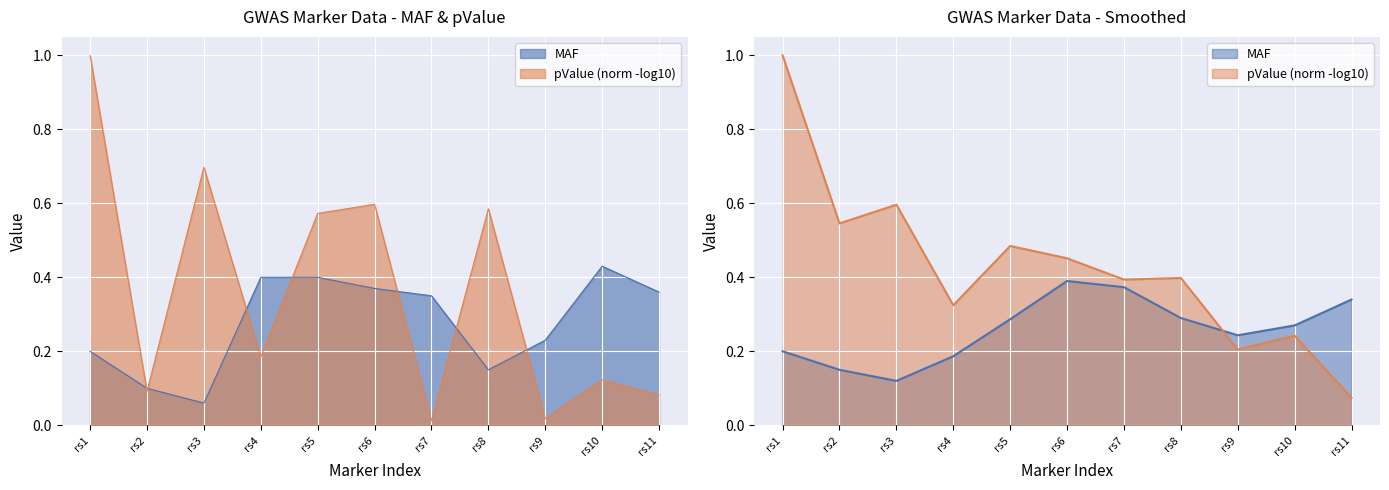

What is the value of the 1st point from the left?

0.2